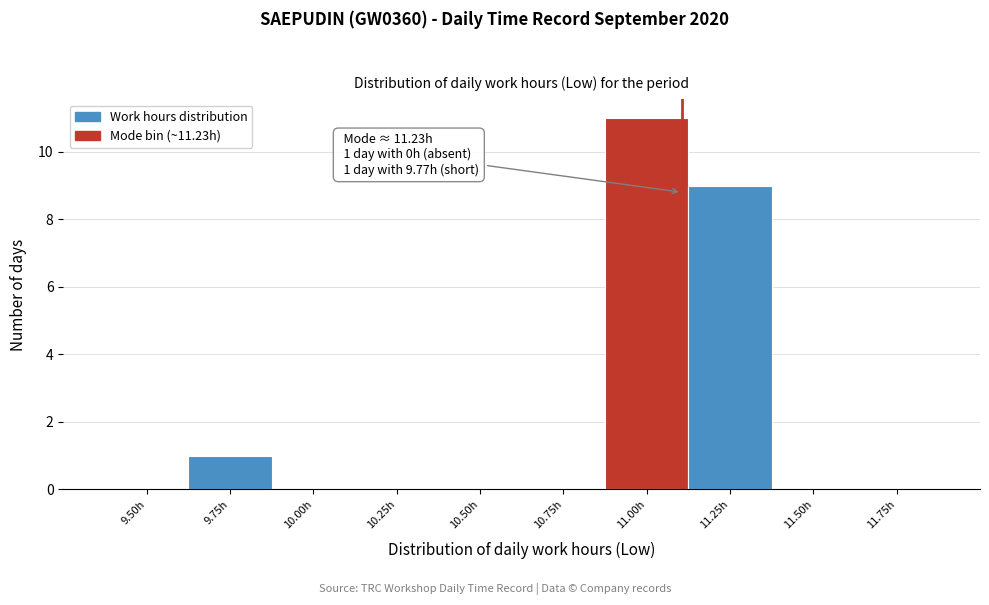

Reading left to right, extract all data points from this chart.

9.50h=0	9.75h=1	10.00h=0	10.25h=0	10.50h=0	10.75h=0	11.00h=11	11.25h=9	11.50h=0	11.75h=0